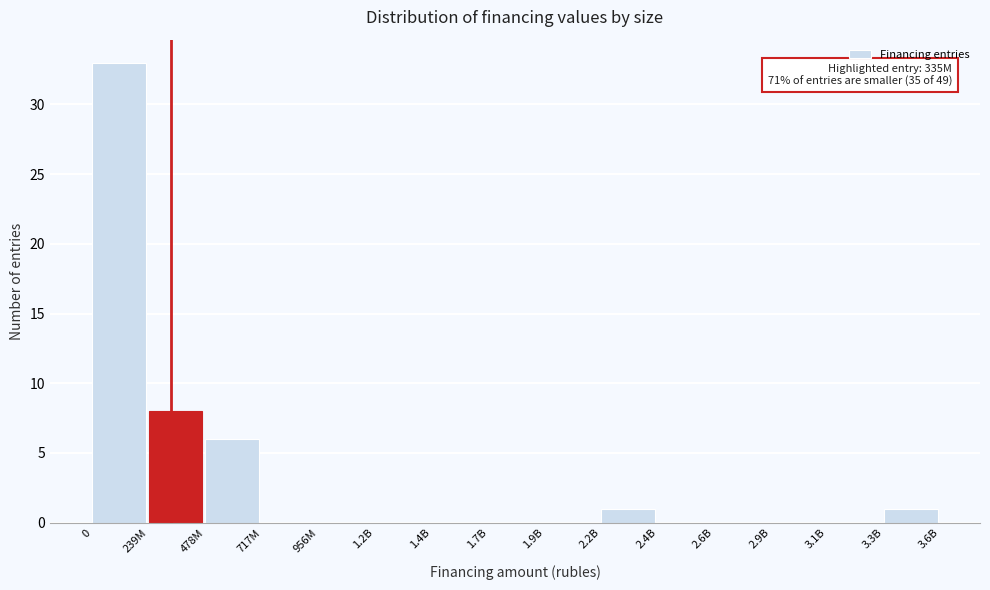

Reading left to right, transcribe all the data shown in this chart.

0=33	239M=8	478M=6	717M=0	956M=0	1.2B=0	1.4B=0	1.7B=0	1.9B=0	2.2B=1	2.4B=0	2.6B=0	2.9B=0	3.1B=0	3.3B=1